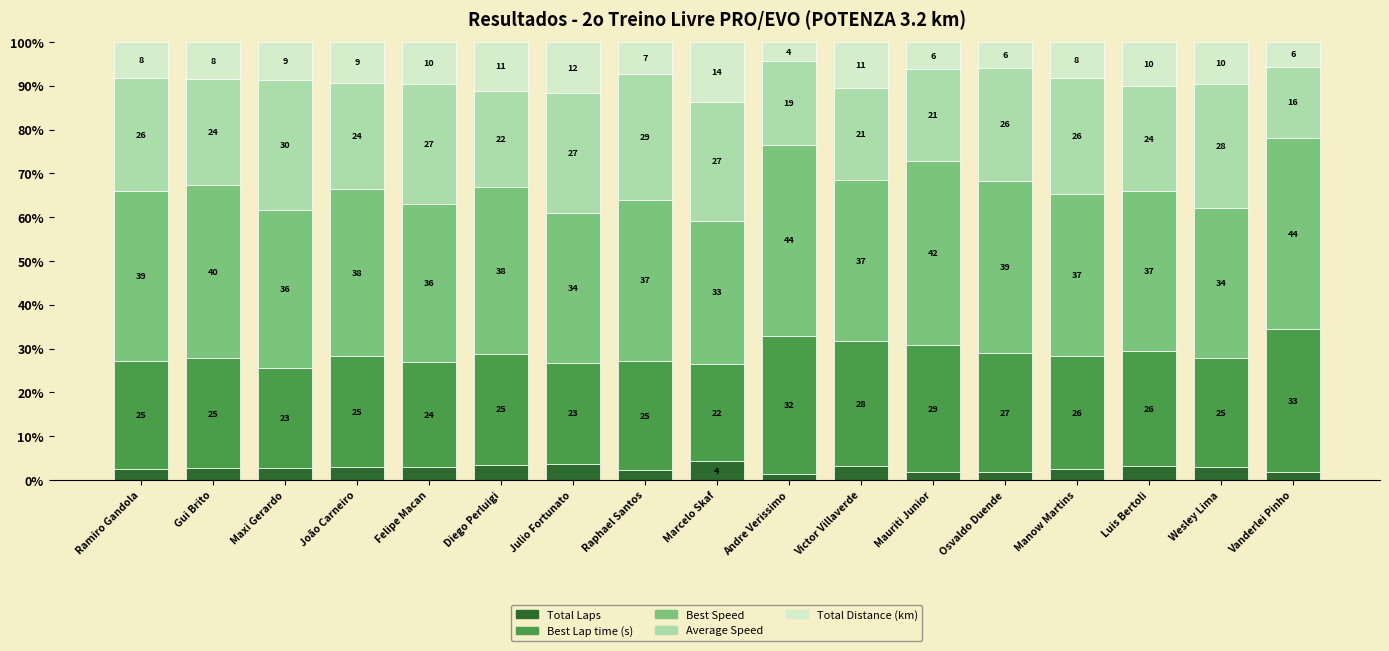

List the series in order of their peak value, lowest first.

Total Laps, Total Distance (km), Average Speed, Best Lap time (s), Best Speed